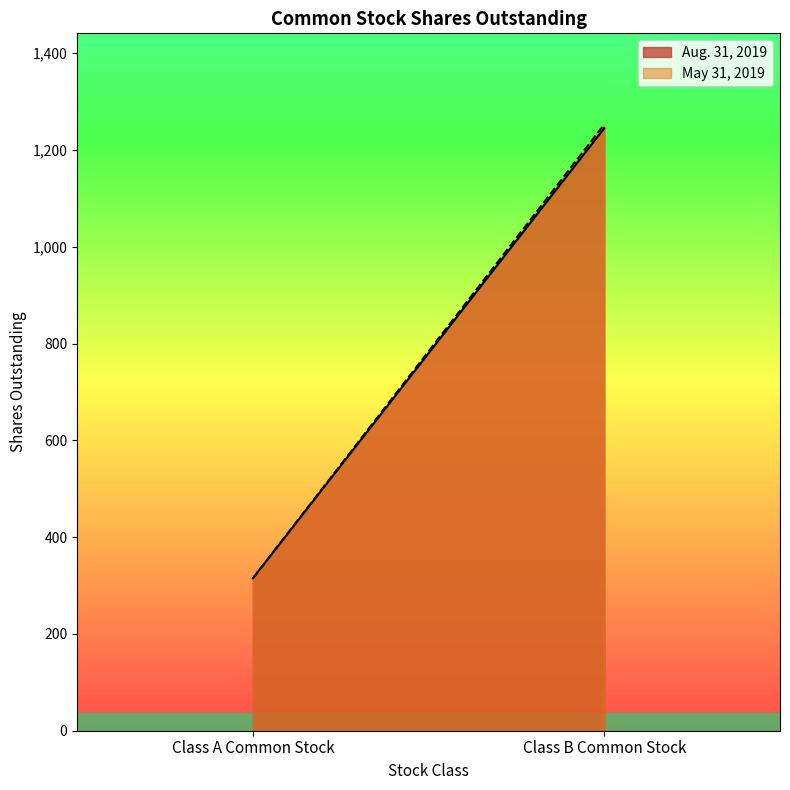

What is the value of the Aug. 31, 2019 point at the 2nd from the left?

1245